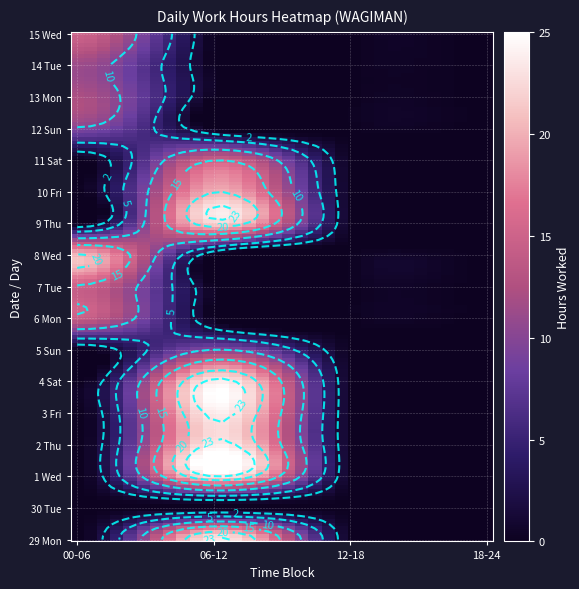

The 14_Tue series shows 11.3 at 0. True or false?

True